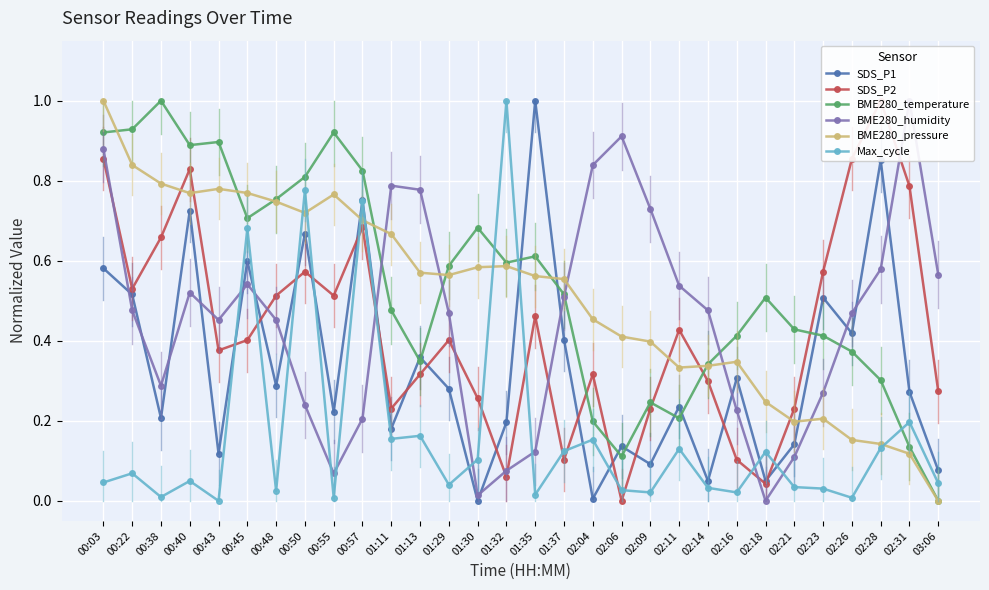

How many interior local valleys does the Max_cycle series have?

10